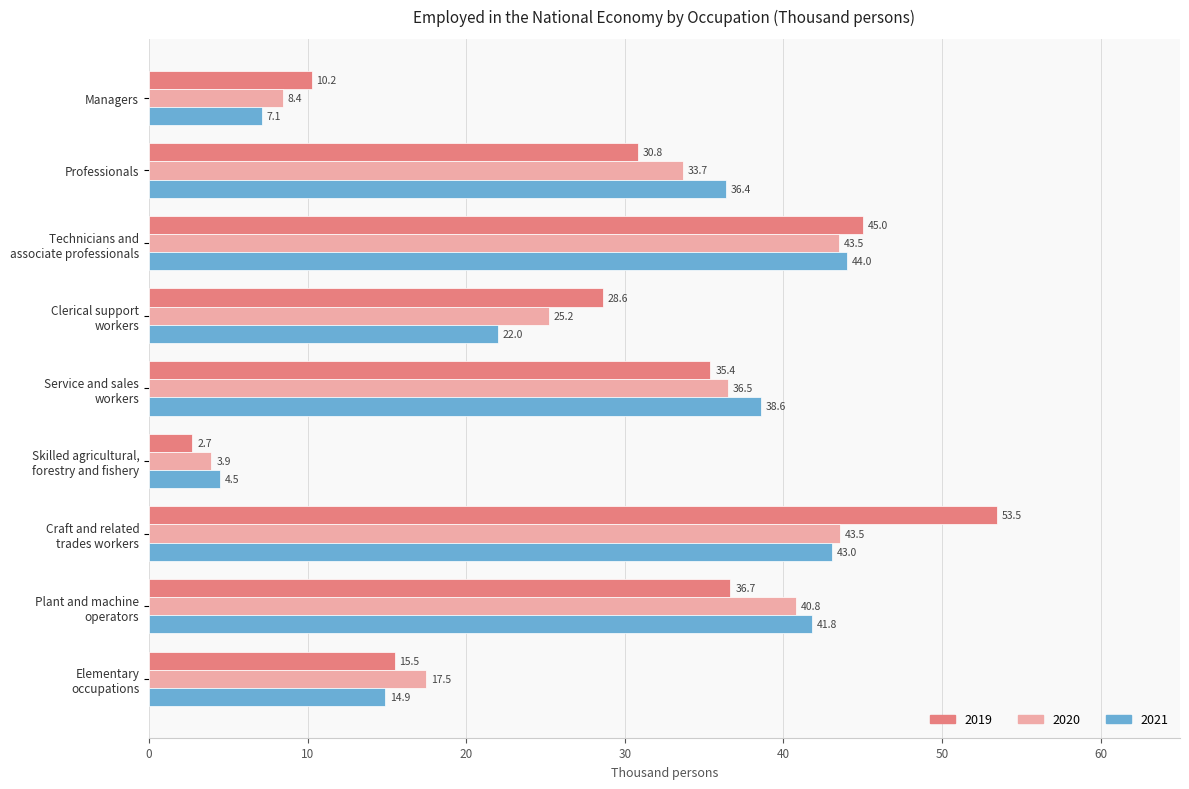

The 2019 series shows 10.2 at Managers. True or false?

True